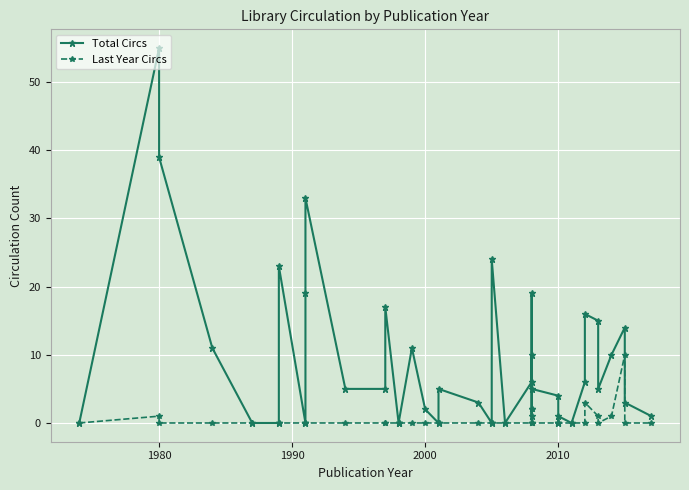

Is the value of Total Circs at 14 greater than the value of Last Year Circs at 15?

No